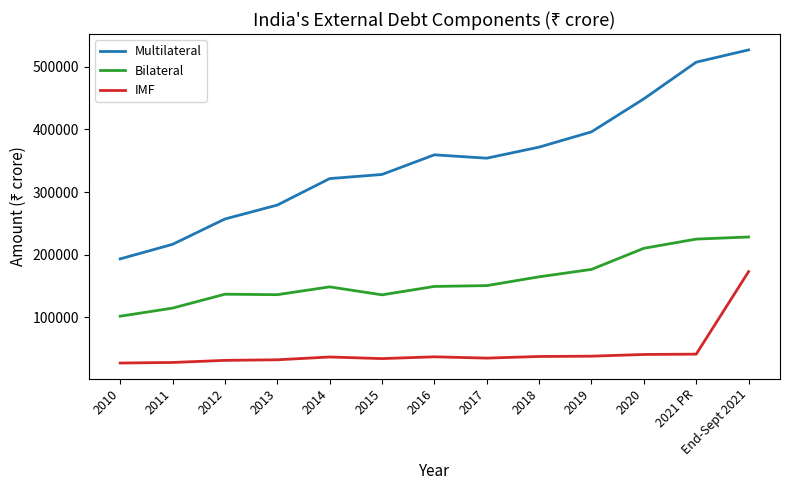

Does the chart display data point markers on the line(s)?

No